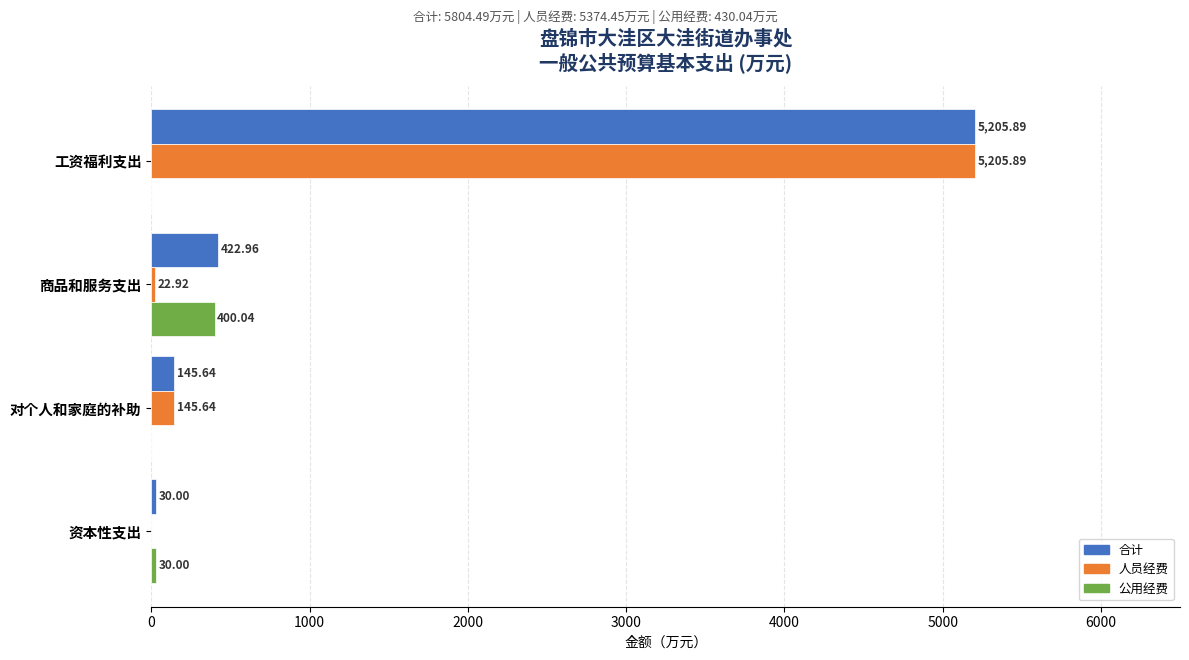

Which series changed the most between 对个人和家庭的补助 and 资本性支出?

人员经费